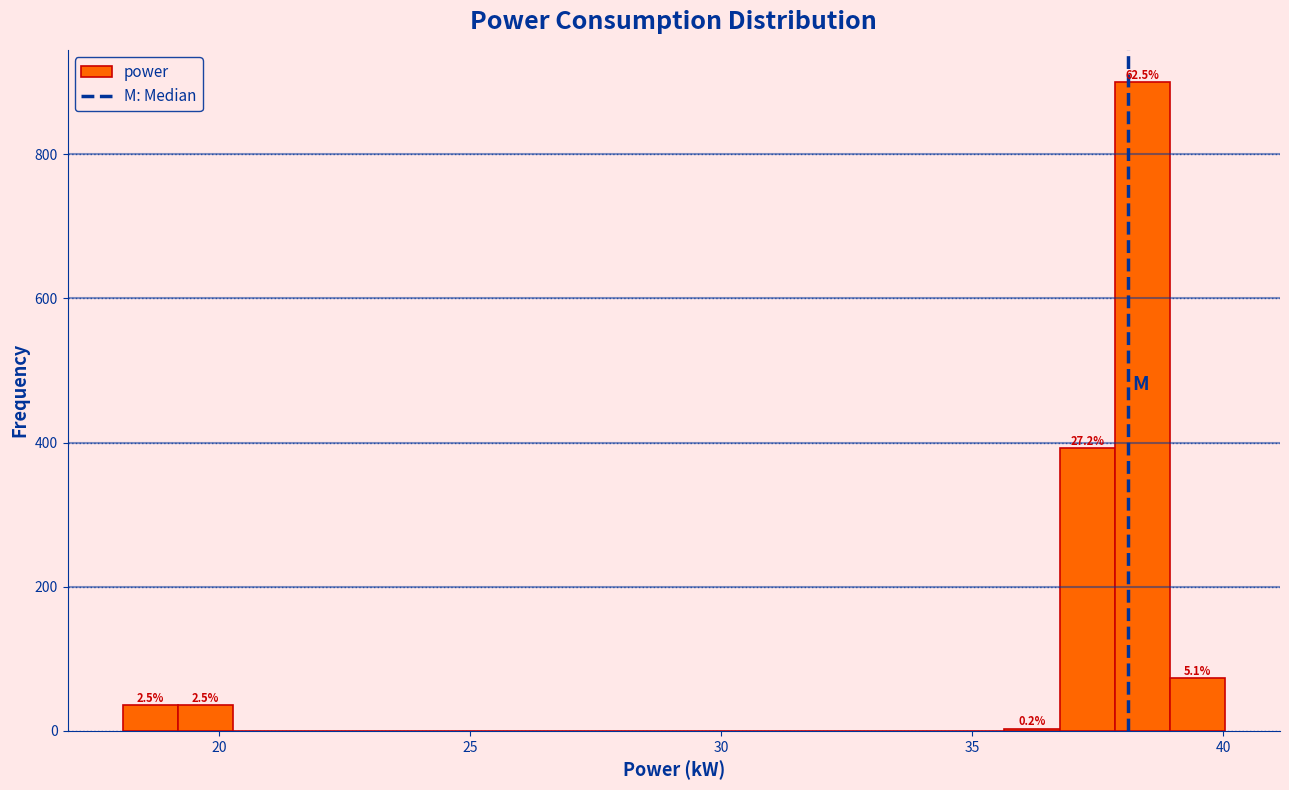

Read against the x-axis, roughly where is the centre of the tallest bar?

38.5